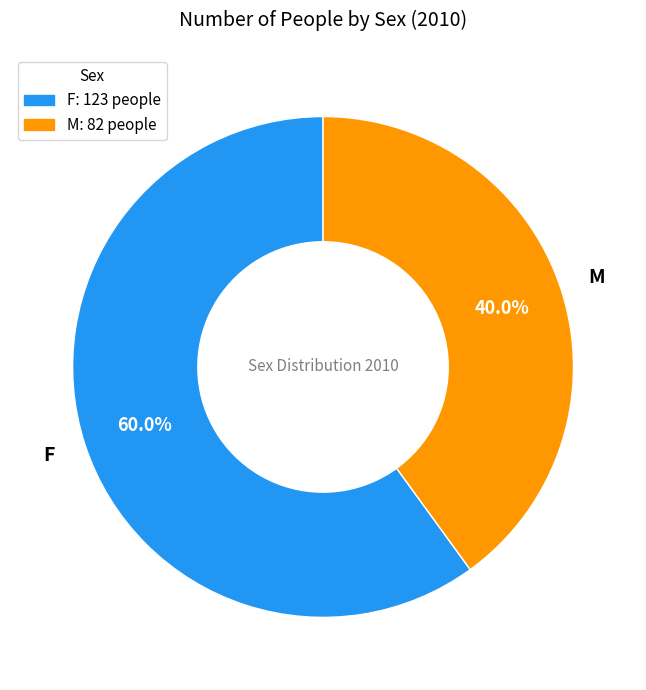

To the nearest percent, what percentage of the pie is M?

40%